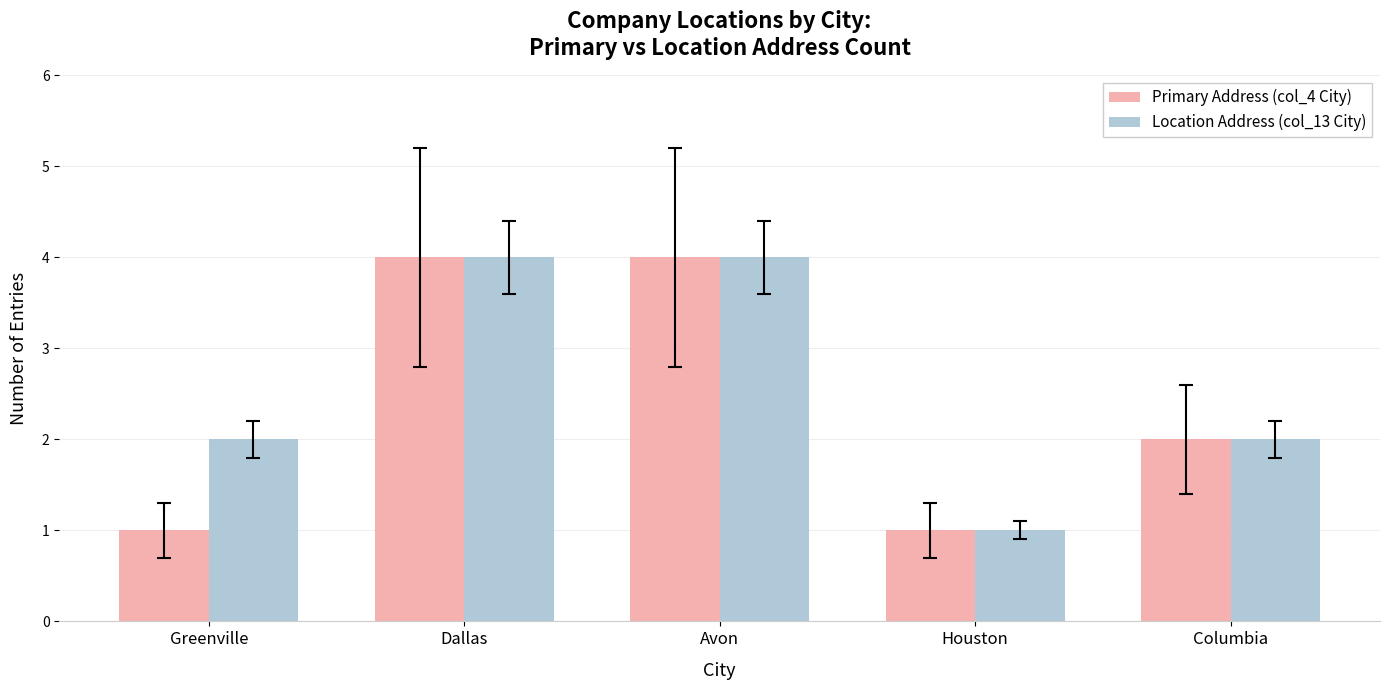

What is the difference between the Location Address (col_13 City) values at Greenville and Houston?

1